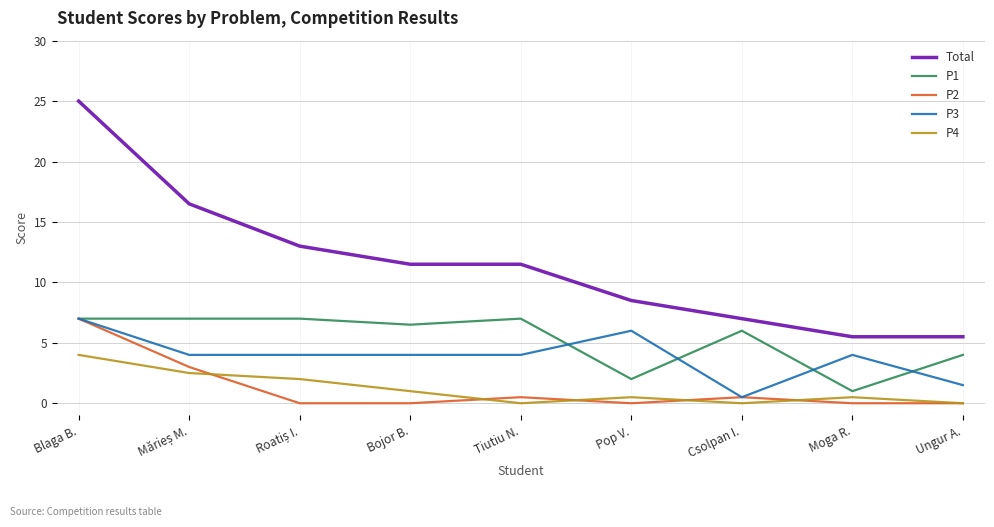

True or false: Total and P2 cross at least once.

False